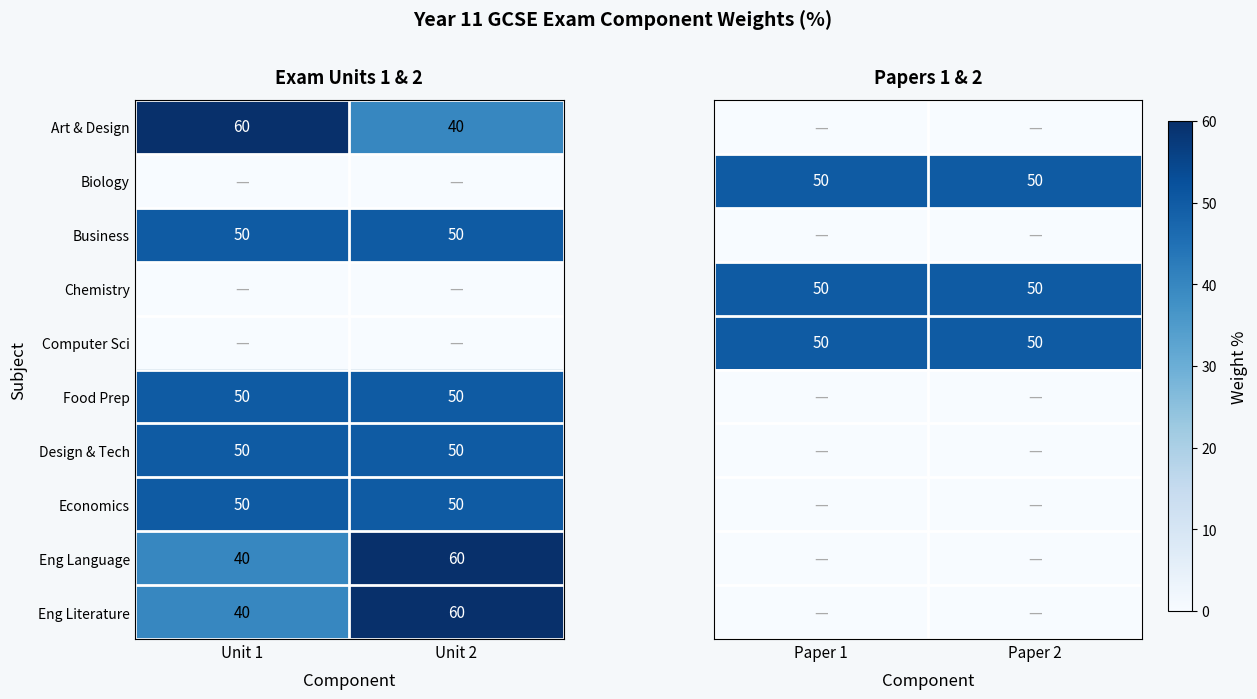

What is the highest value of the Economics series?

50